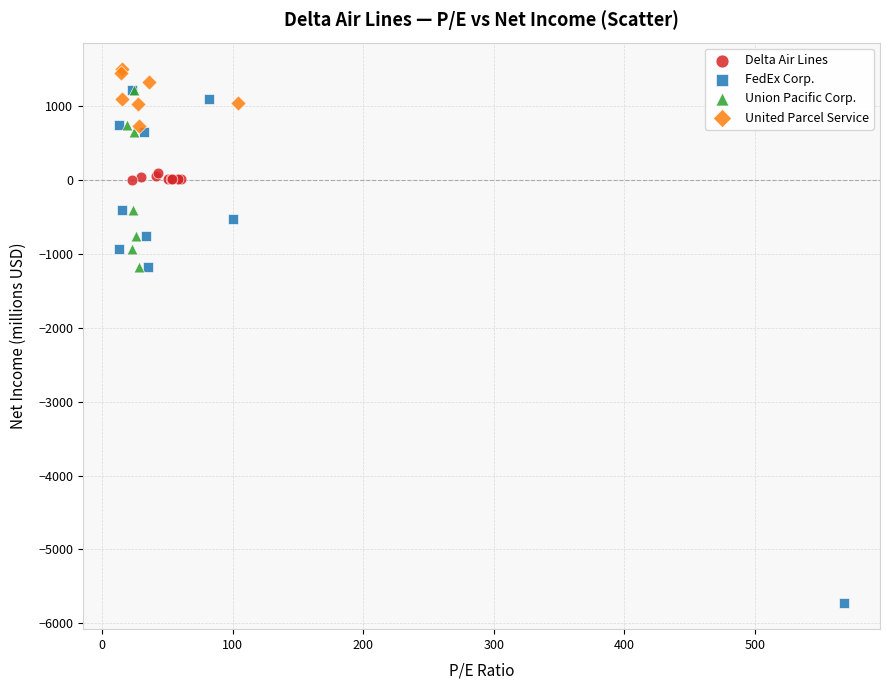

Which series has the largest Y range (max minus min)?

FedEx Corp.